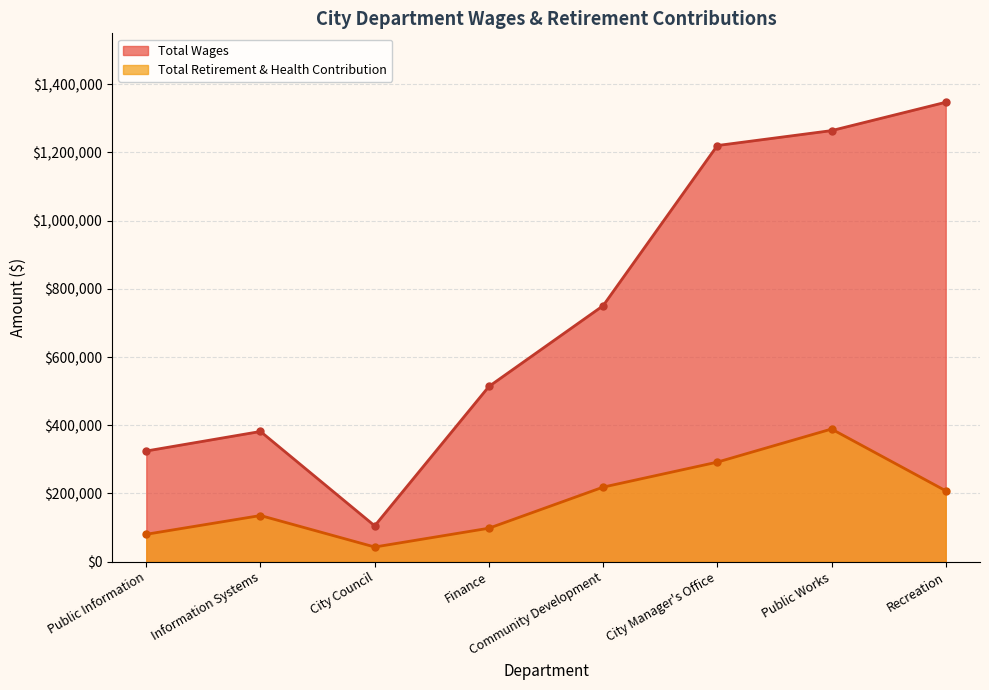

At which category does the chart reach its minimum across all series?

City Council